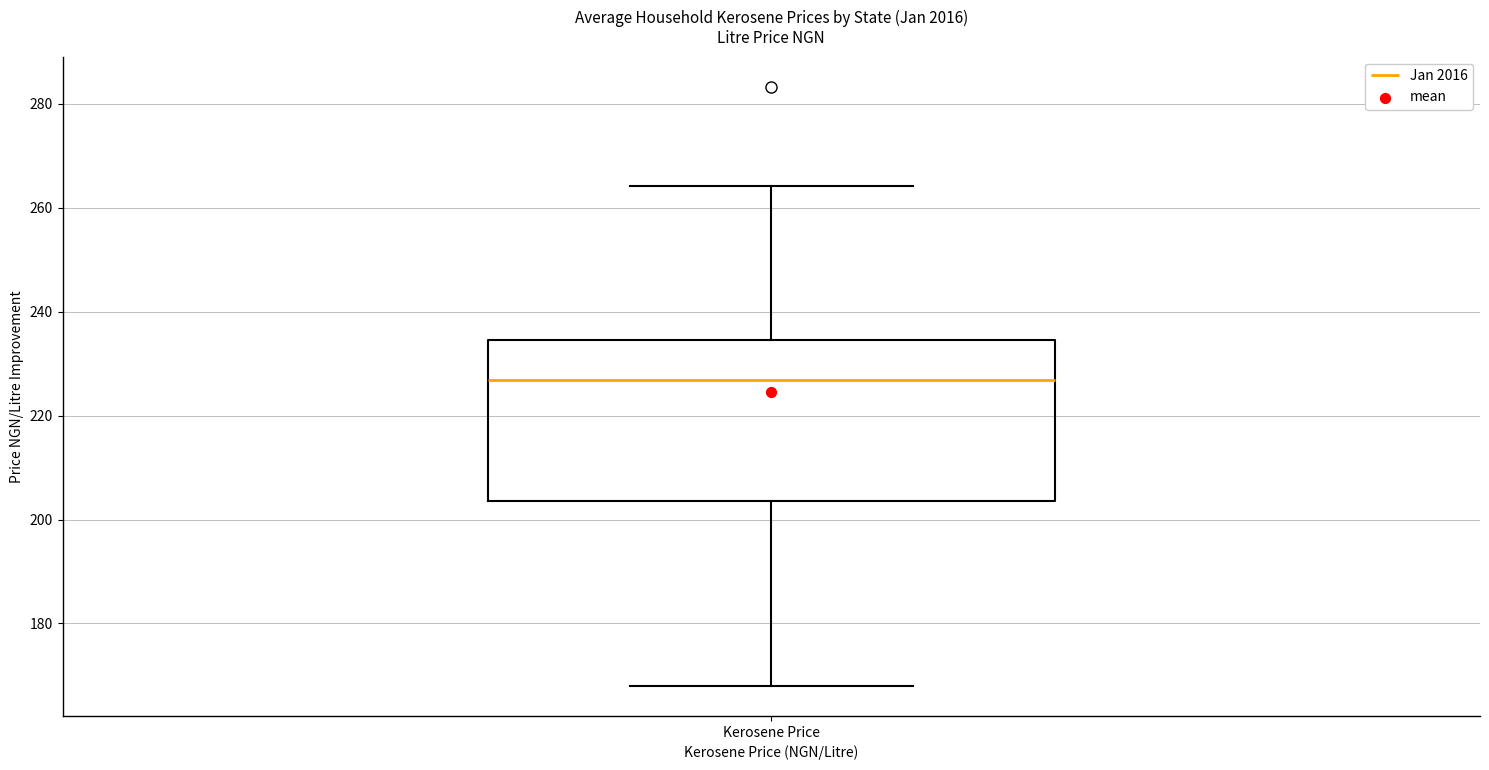

Transcribe this box plot: give where the median line is, the range the box spans, and where the two whiskers end, as read against the y-axis. The values are not printed on the chart, so give them approximately, as read against the axis.

median 226, box 204 to 234, whiskers 168 to 264